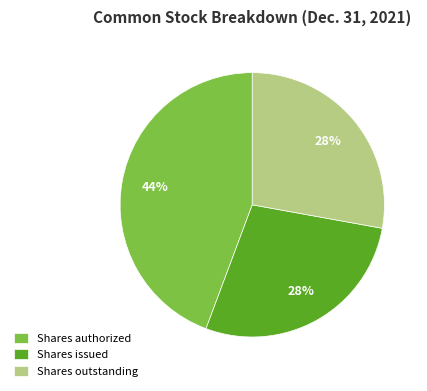

To the nearest percent, what percentage of the pie is Shares issued?

28%